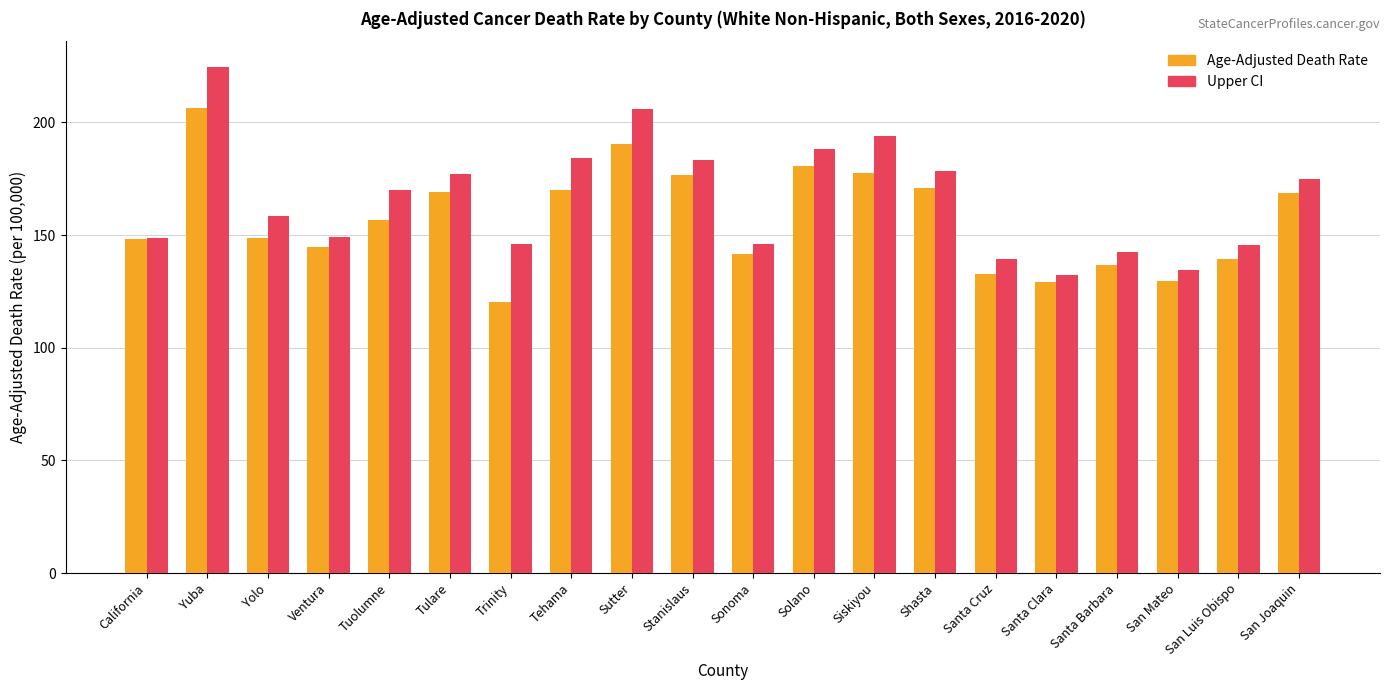

What is the approximate value of Age-Adjusted Death Rate at Tehama?

170.0